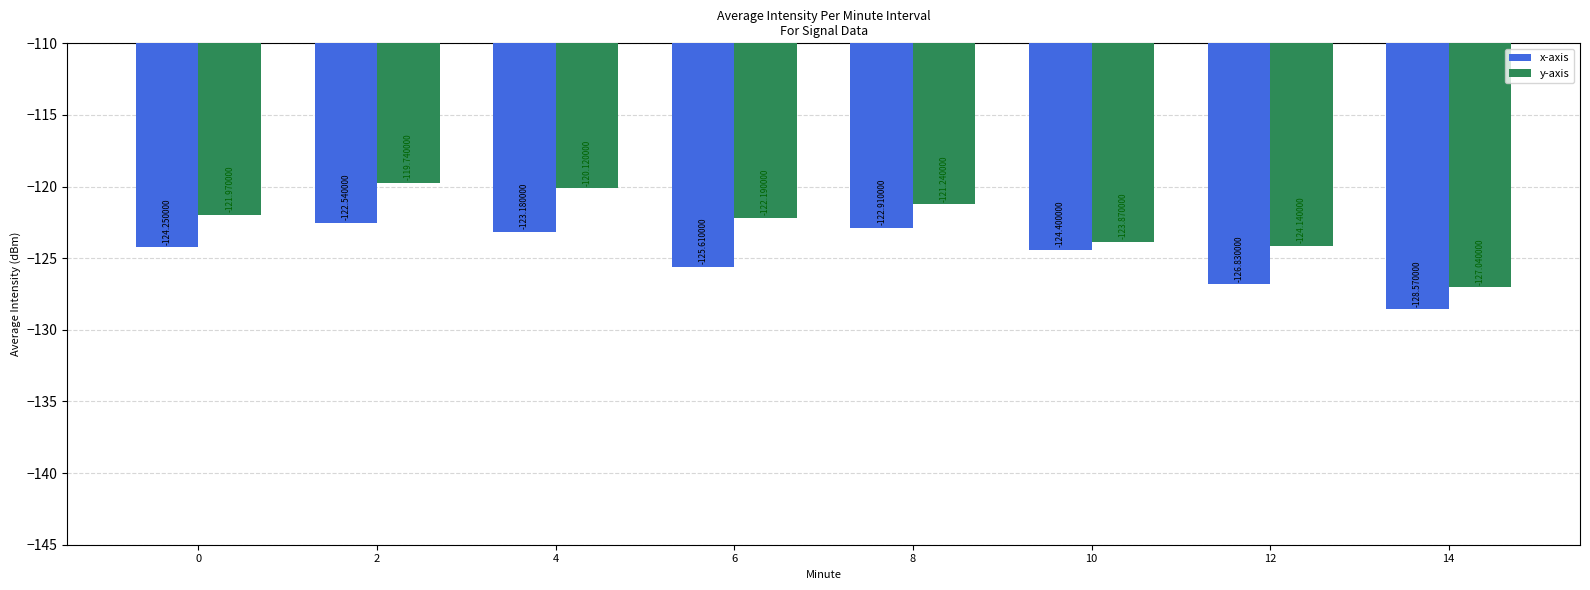

Which category has the highest value across all series?

2